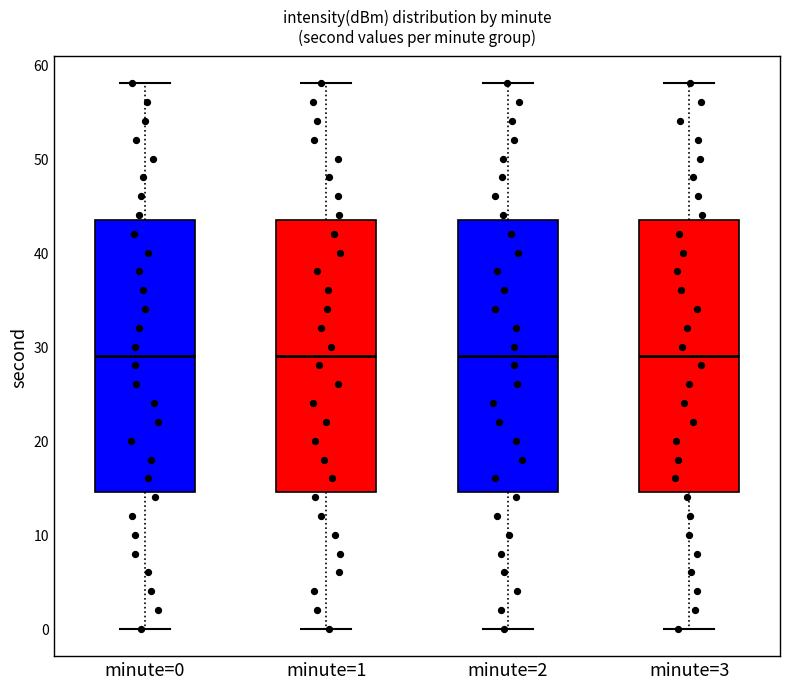

Reading left to right, read every box against the y-axis: the position of its median line, the range the box covers, and the ends of its whiskers. The values are not printed on the chart, so give them approximately, as read against the axis.

minute=0: median 29, box 15 to 44, whiskers 0 to 58
minute=1: median 29, box 15 to 44, whiskers 0 to 58
minute=2: median 29, box 15 to 44, whiskers 0 to 58
minute=3: median 29, box 15 to 44, whiskers 0 to 58